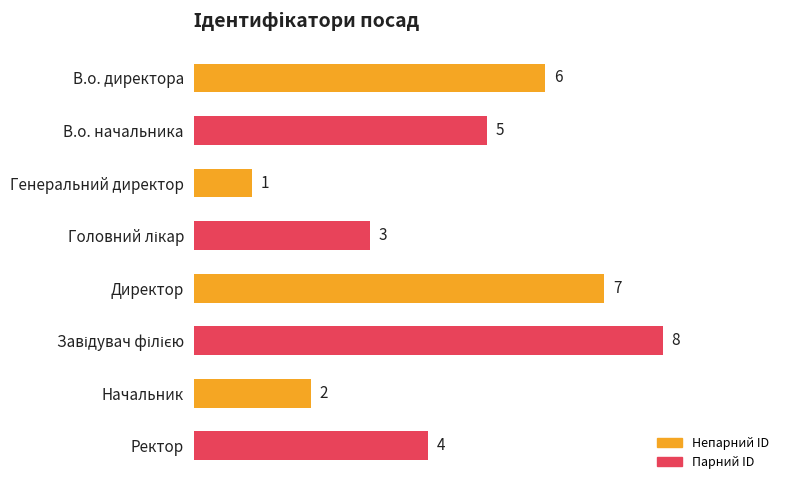

How many categories are shown in the chart?

8